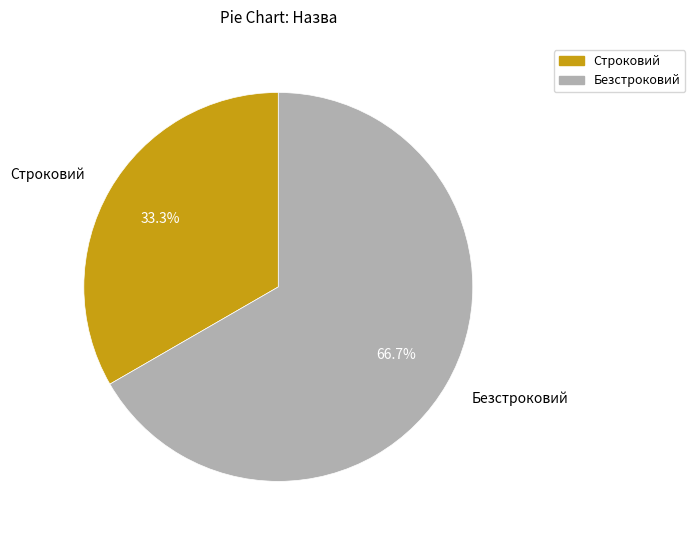

Which category has the smallest portion of the pie?

Строковий